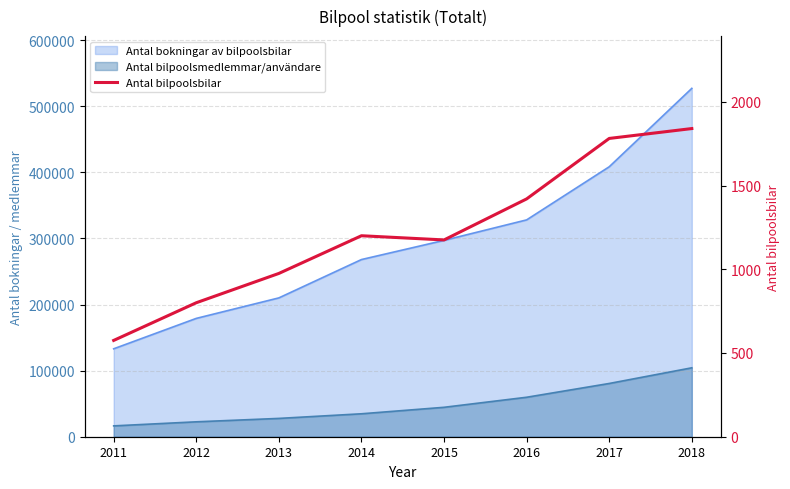

What is the ratio of the value at 2012 to the value at 2017?

0.4